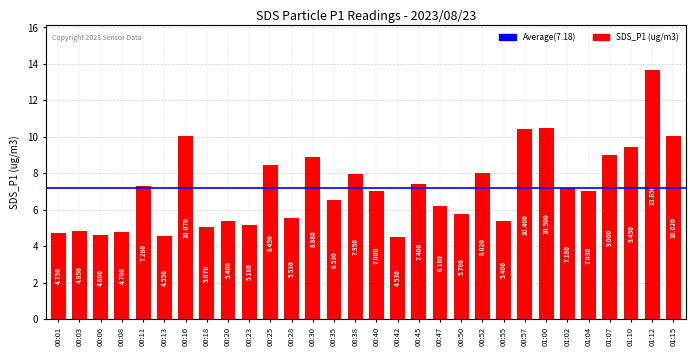

Is it true that the value at 01:04 is 10.5?

False